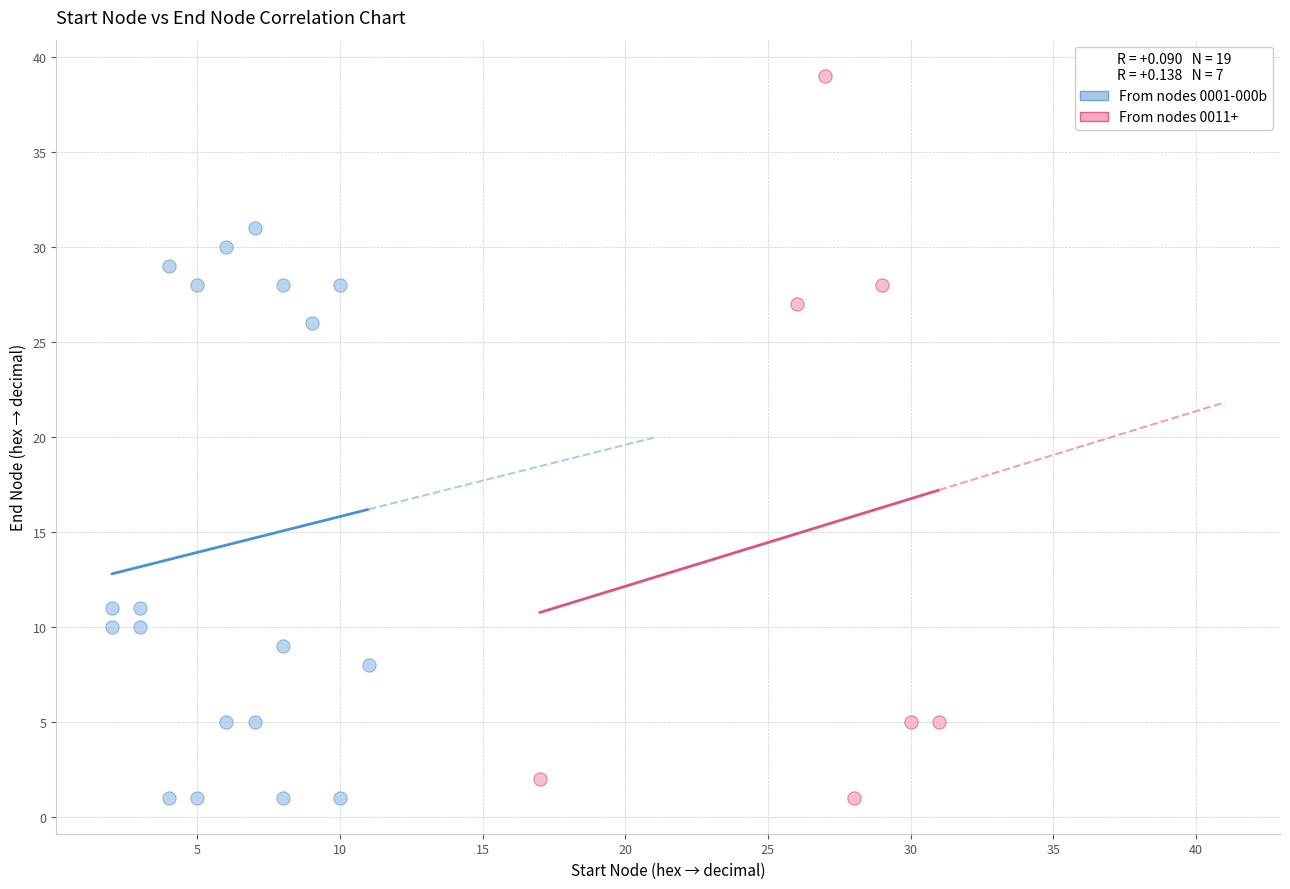

Which series reaches the maximum Y coordinate?

From nodes 0011+